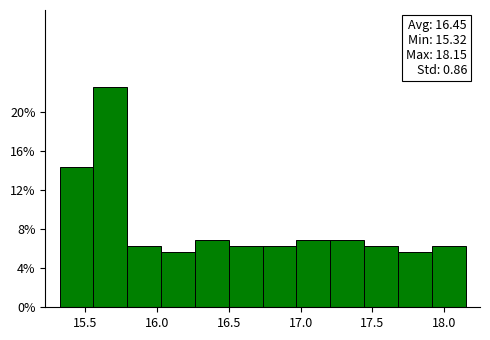

Over which range of the x-axis is the bar tallest?

15.55 to 15.80